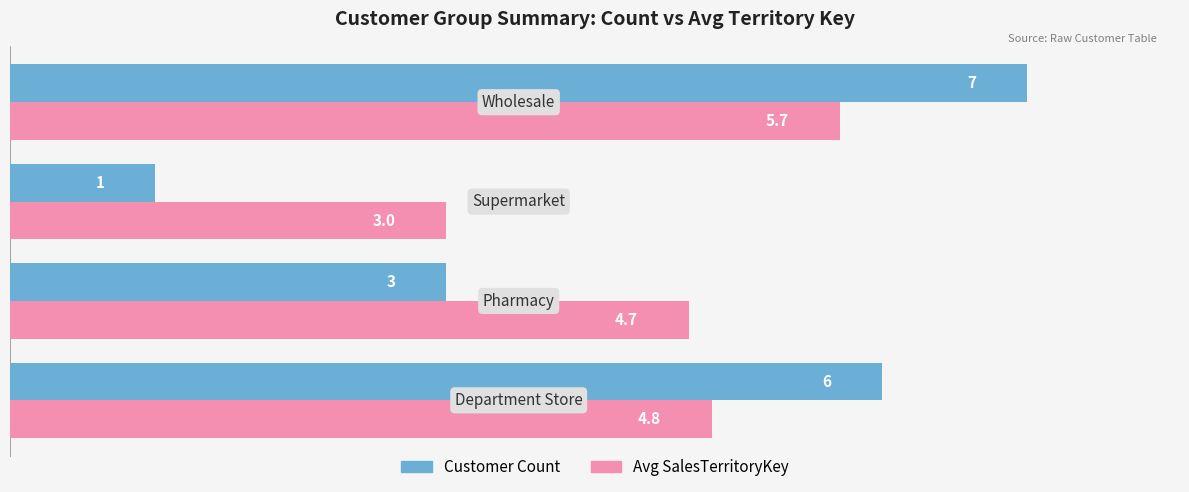

At how many categories does at least one series exceed 2?

4